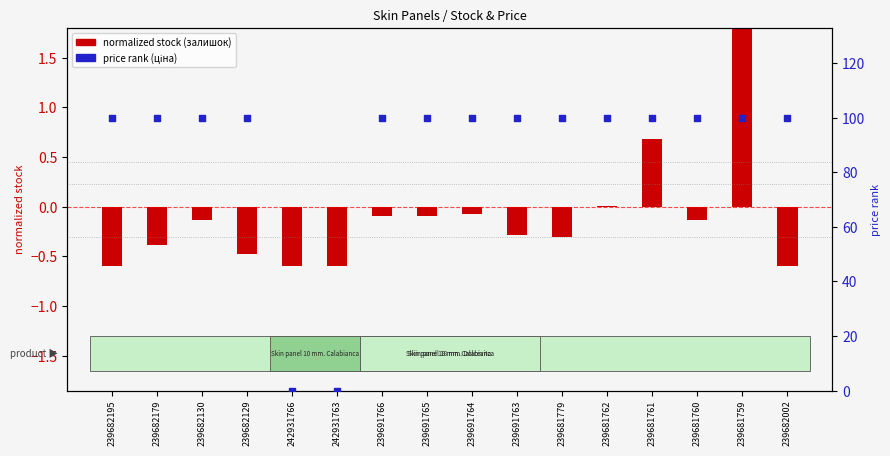

Is the value of normalized stock (залишок) at 239691766 greater than the value of price rank (ціна) at 239691765?

No